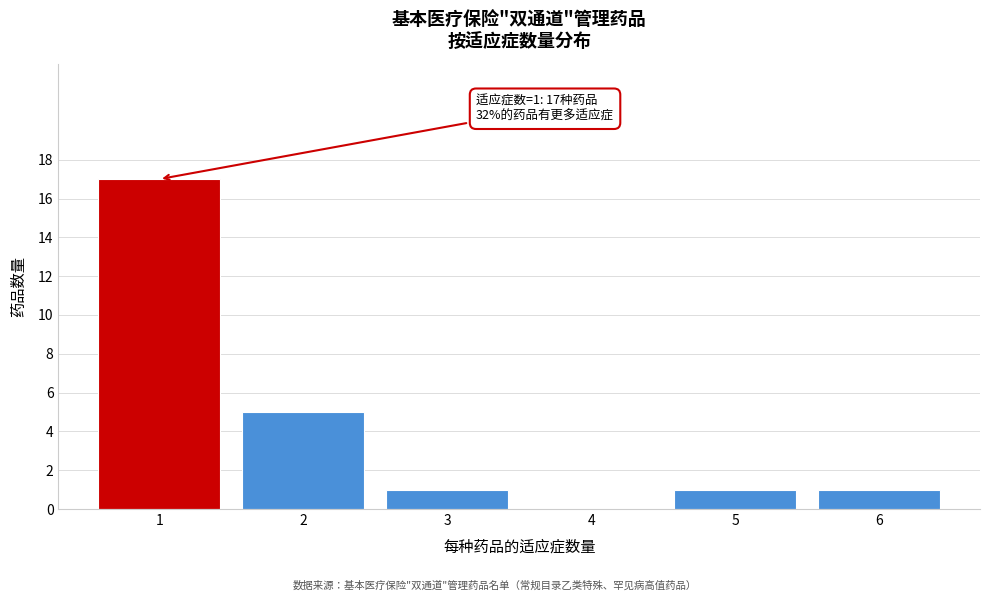

Reading left to right, transcribe all the data shown in this chart.

1=17	2=5	3=1	4=0	5=1	6=1